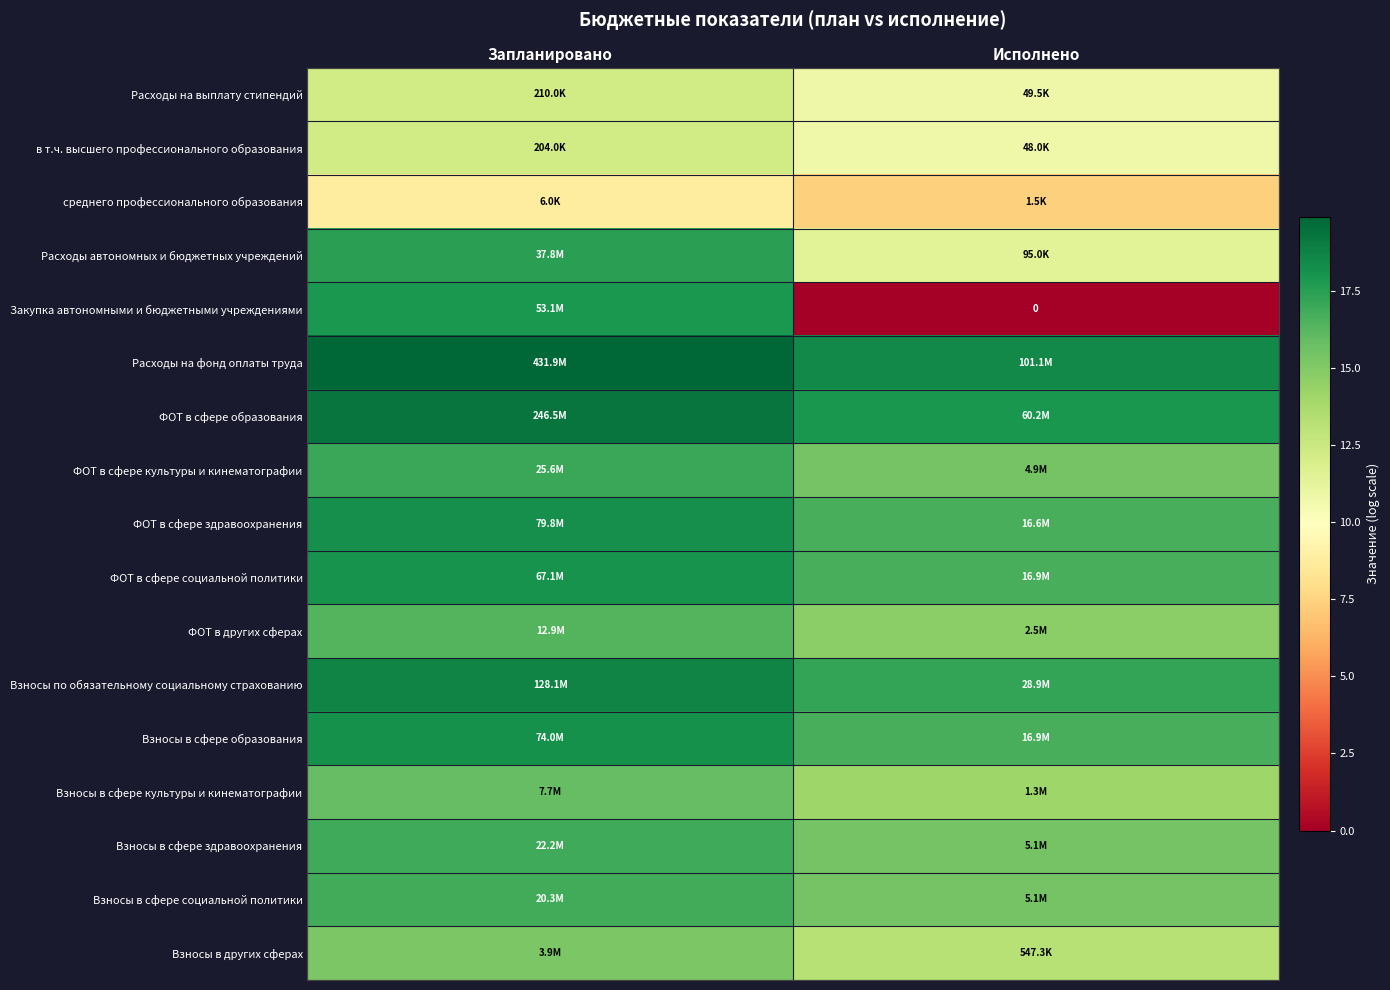

List the labels in order of Взносы в сфере здравоохранения value, smallest first.

Исполнено, Запланировано